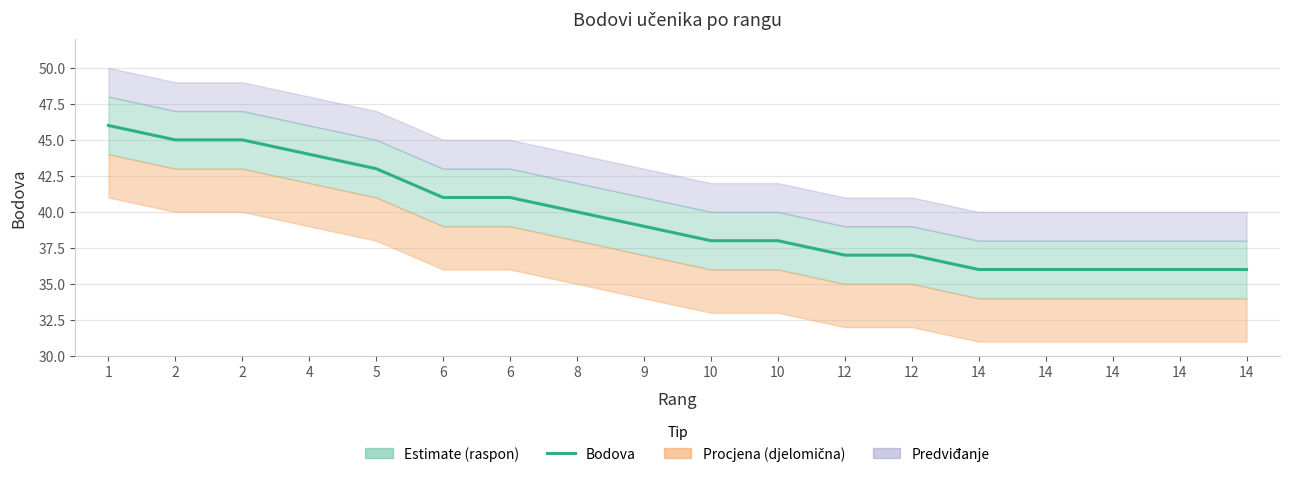

What is the difference between the maximum and minimum values?

10